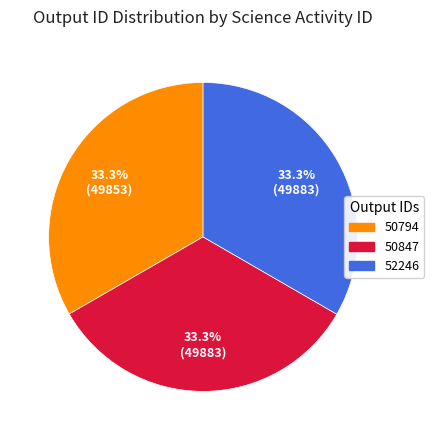

To the nearest percent, what portion does 50847 represent?

33%